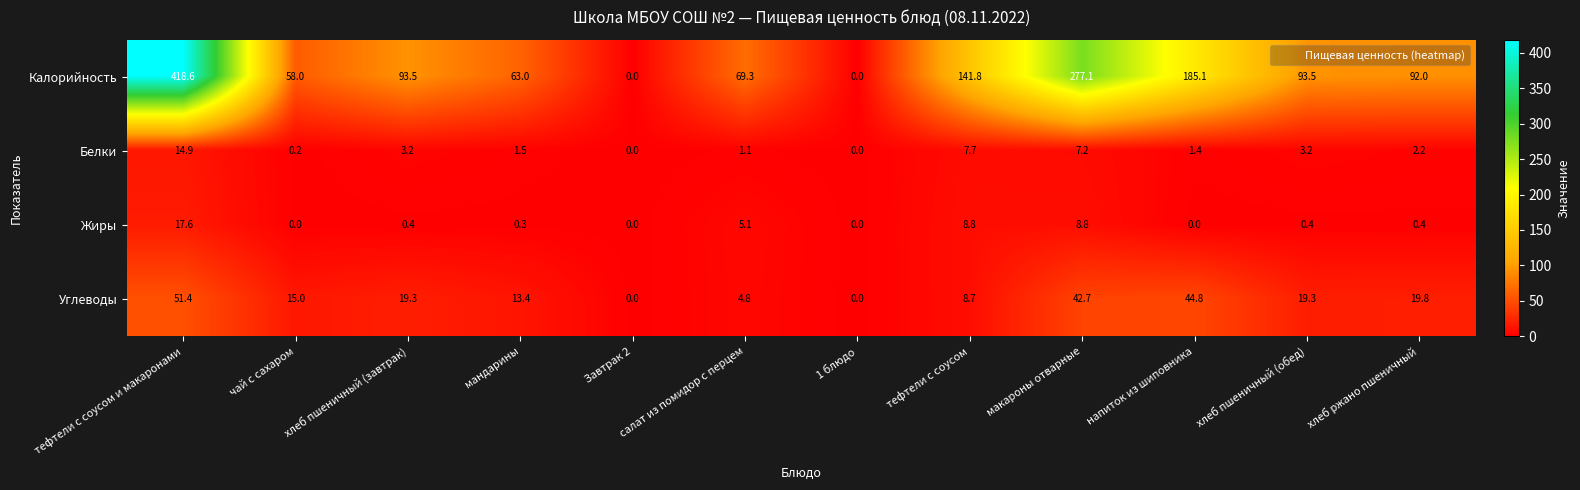

Which series has the largest range (max minus min)?

Калорийность